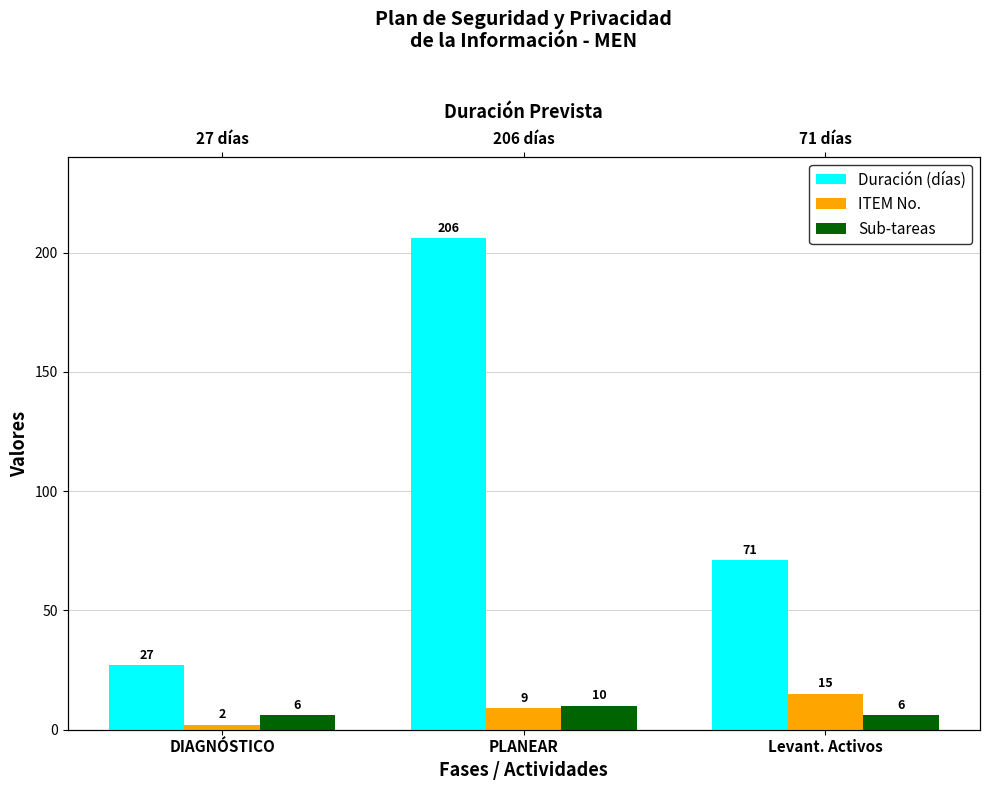

Are the bars grouped side by side (vs. stacked)?

Yes